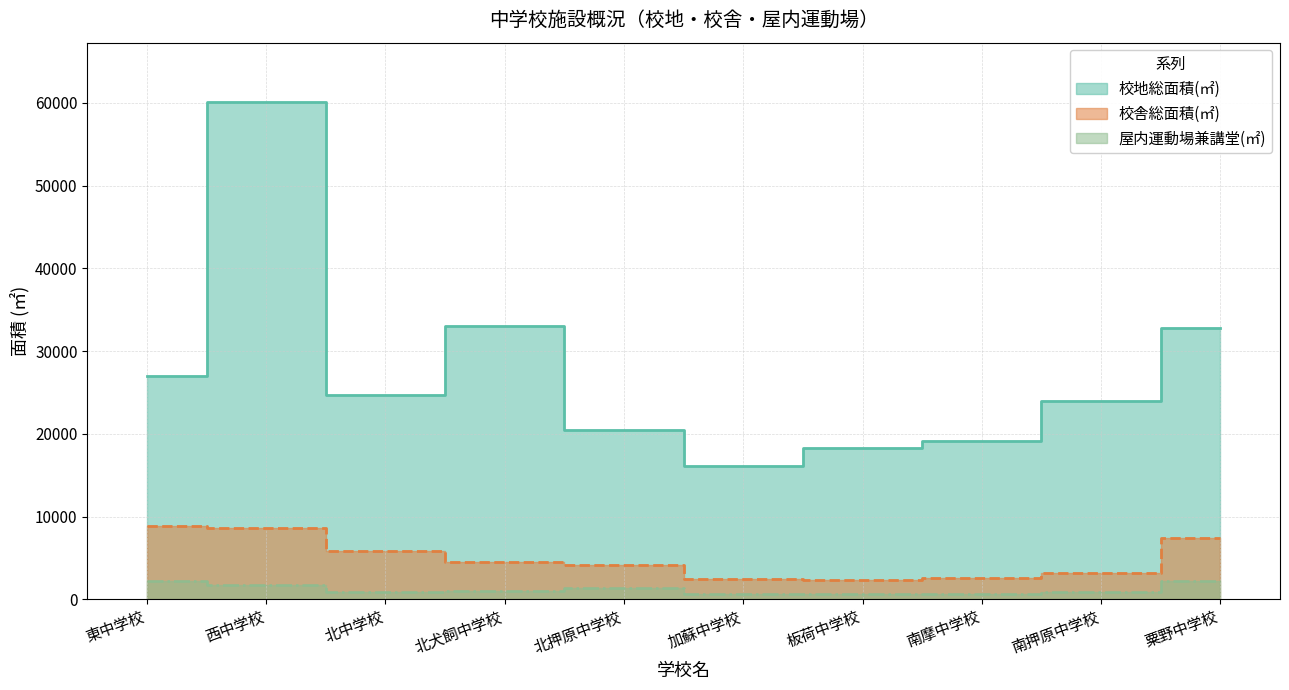

What is the label of the 7th point from the right?

北犬飼中学校